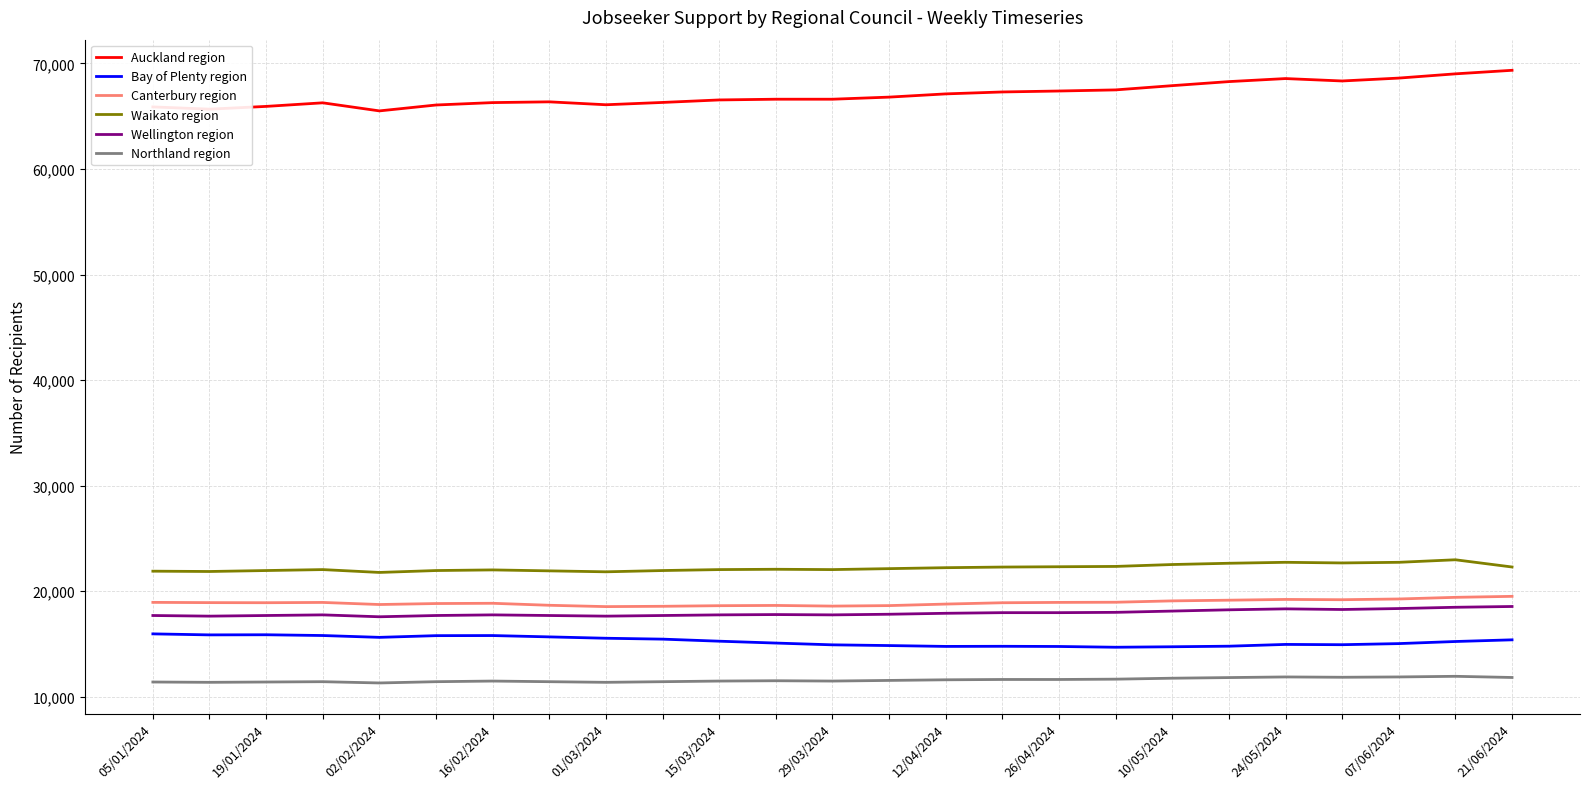

What are all the series names shown in the legend?

Auckland region, Bay of Plenty region, Canterbury region, Waikato region, Wellington region, Northland region